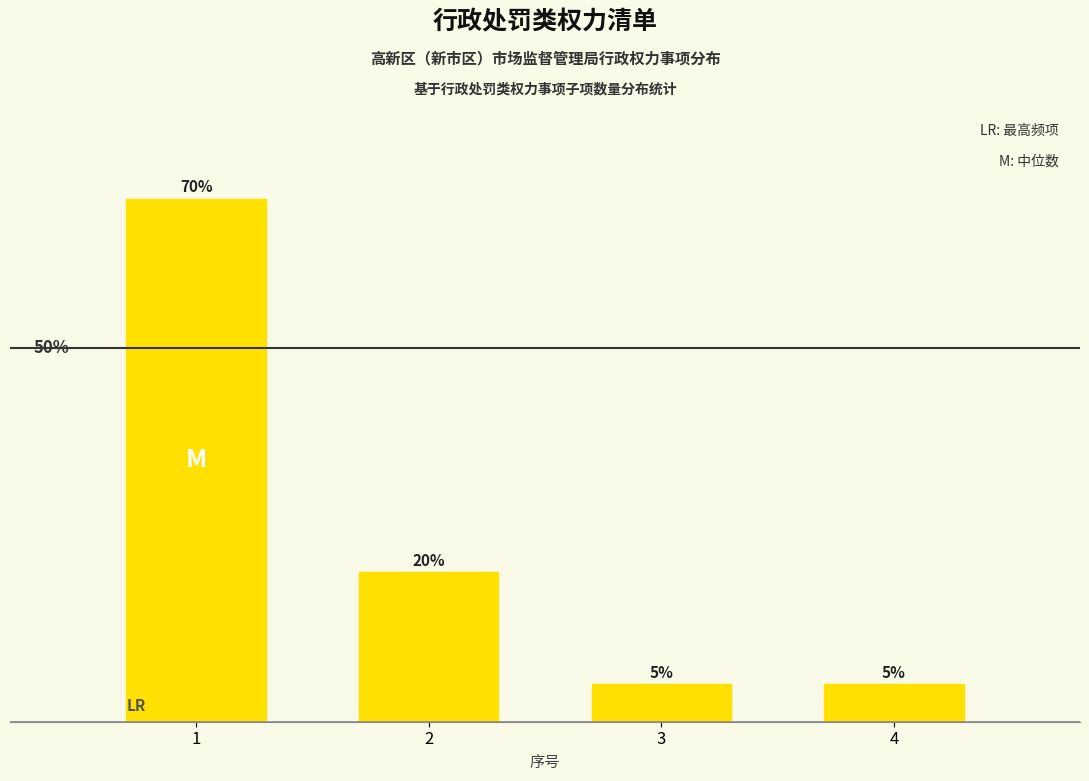

Are the bars horizontal?

No